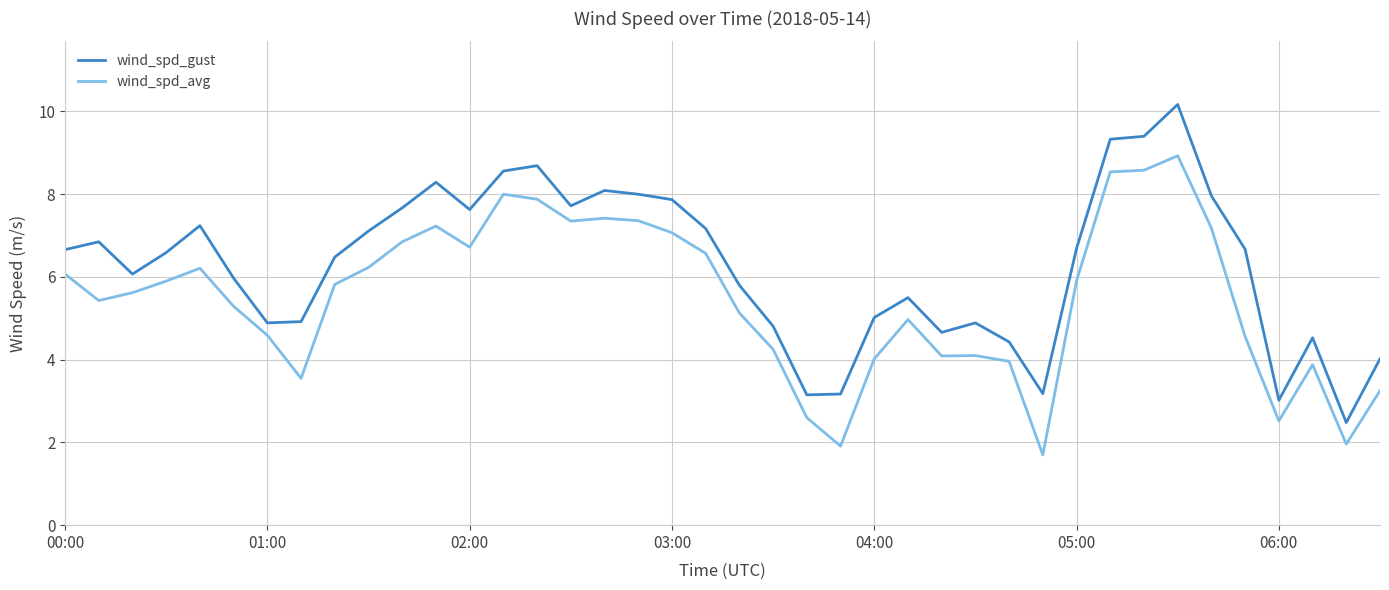

Which series has the largest total across all categories?

wind_spd_gust